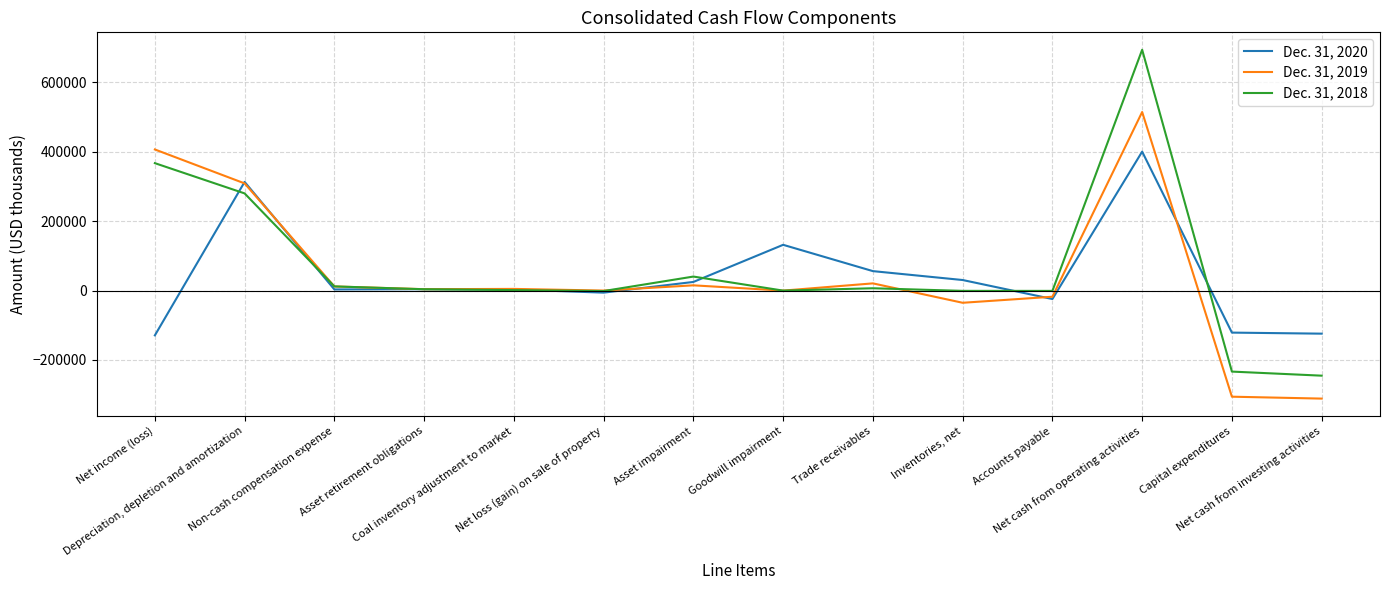

Which series has the widest spread of values?

Dec. 31, 2018